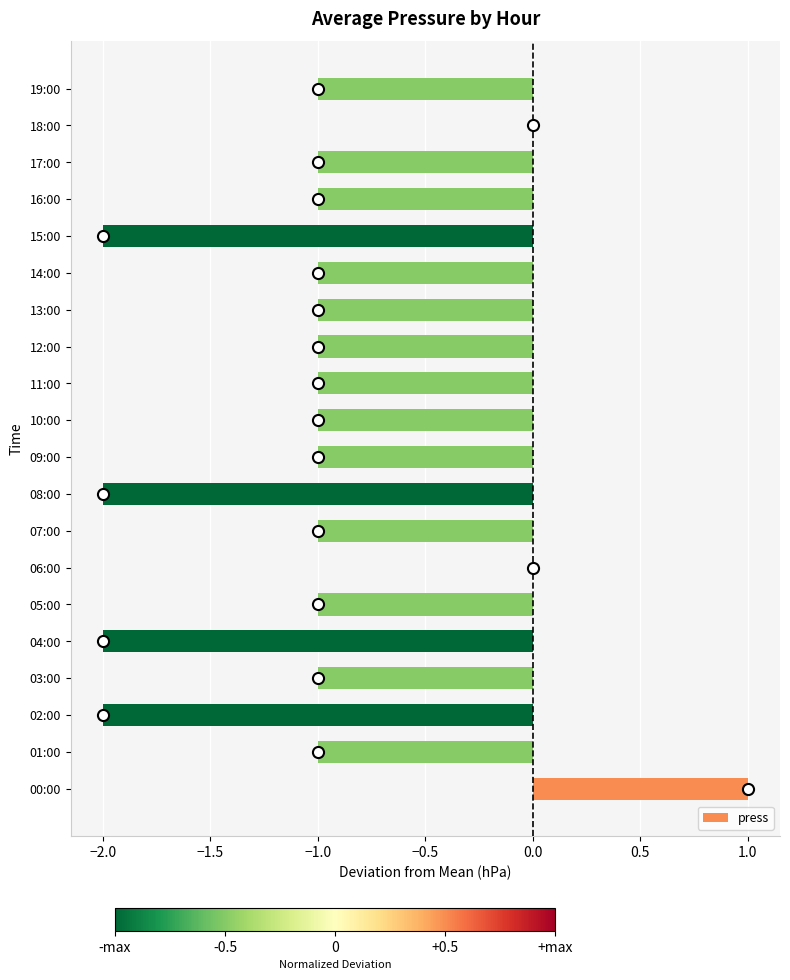

Is it true that the value at 16:00 is -2?

False